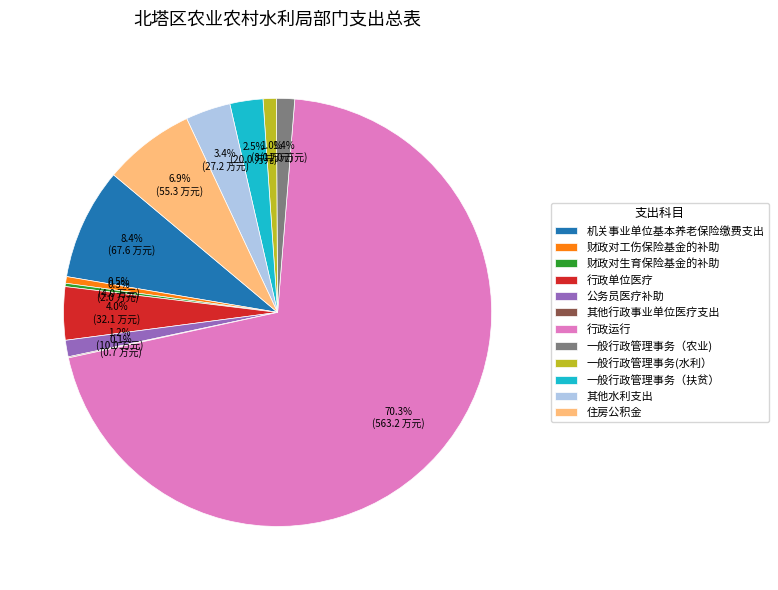

Which has a higher value, 财政对工伤保险基金的补助 or 公务员医疗补助?

公务员医疗补助